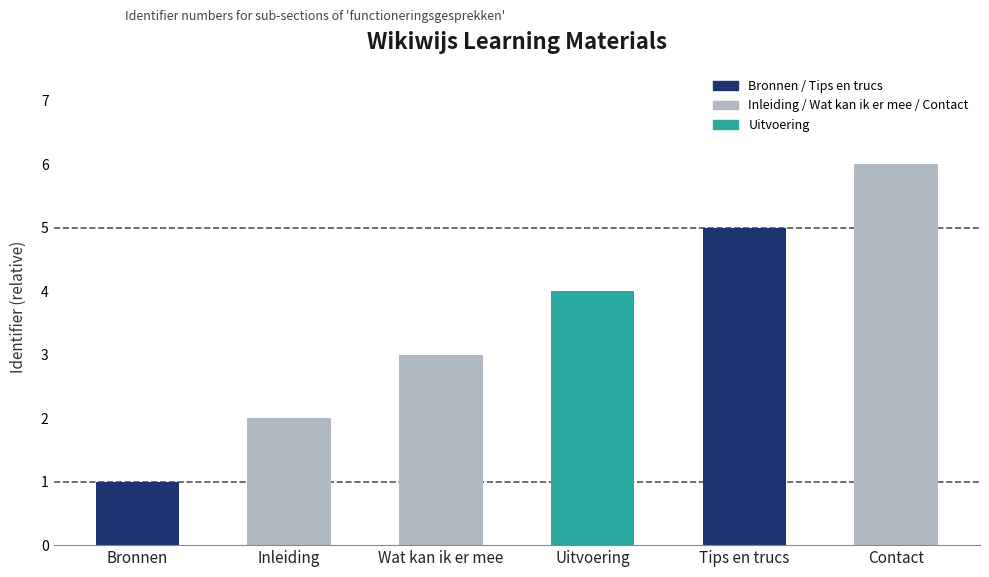

What is the label of the 3rd bar from the right?

Uitvoering